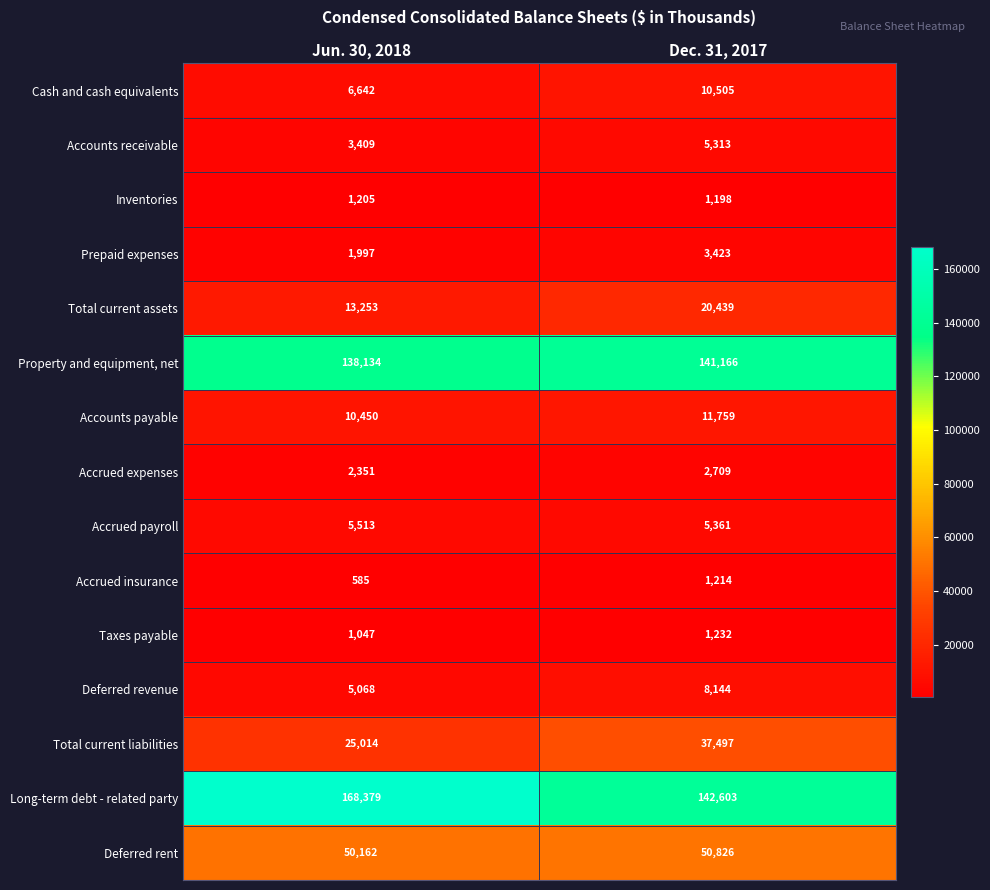

Which category has the highest value in the Prepaid expenses series?

Dec. 31, 2017